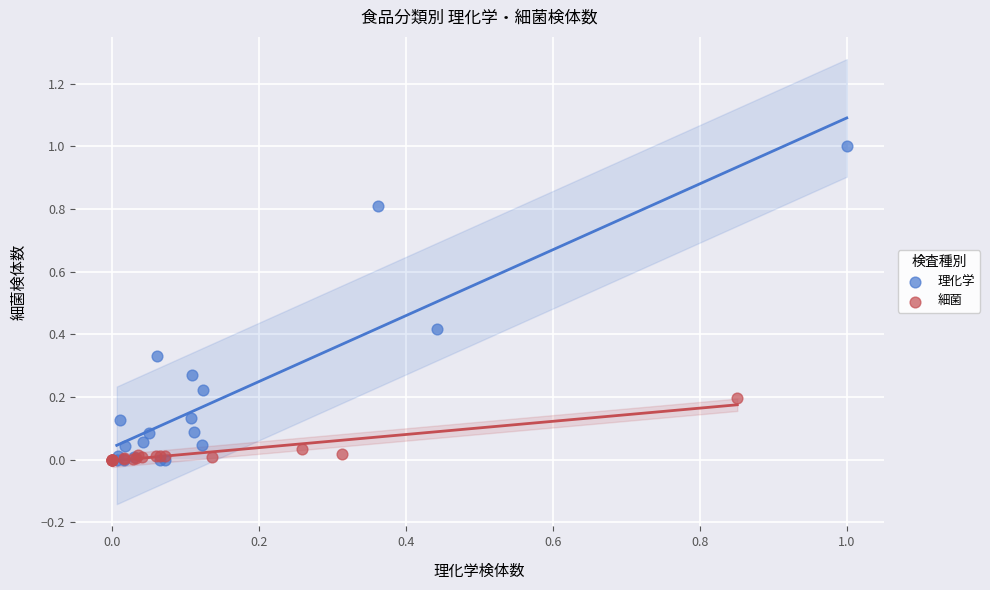

Which series has the widest spread of Y values?

理化学